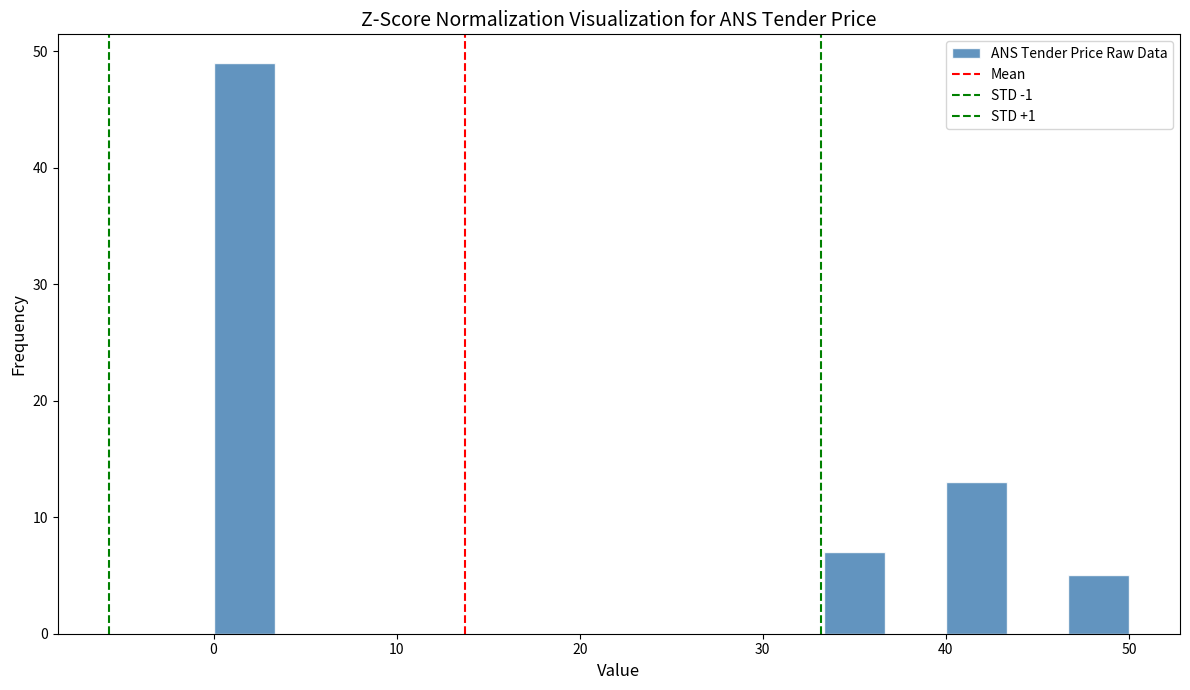

Around what value on the x-axis is the tallest bar? Give the approximate position of its centre, as read against the axis.

2